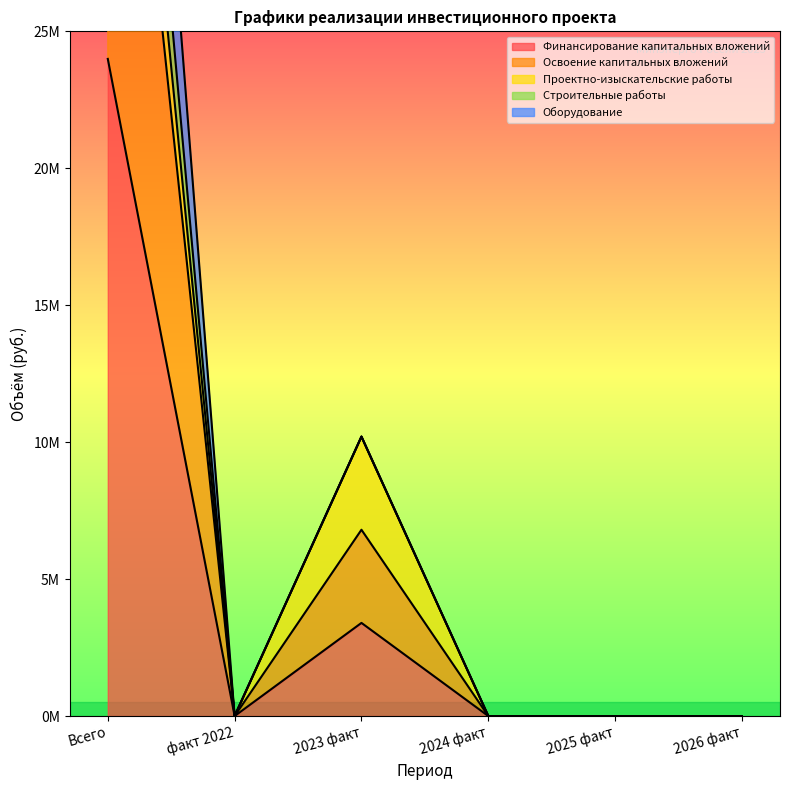

How many interior local valleys does the Оборудование series have?

1